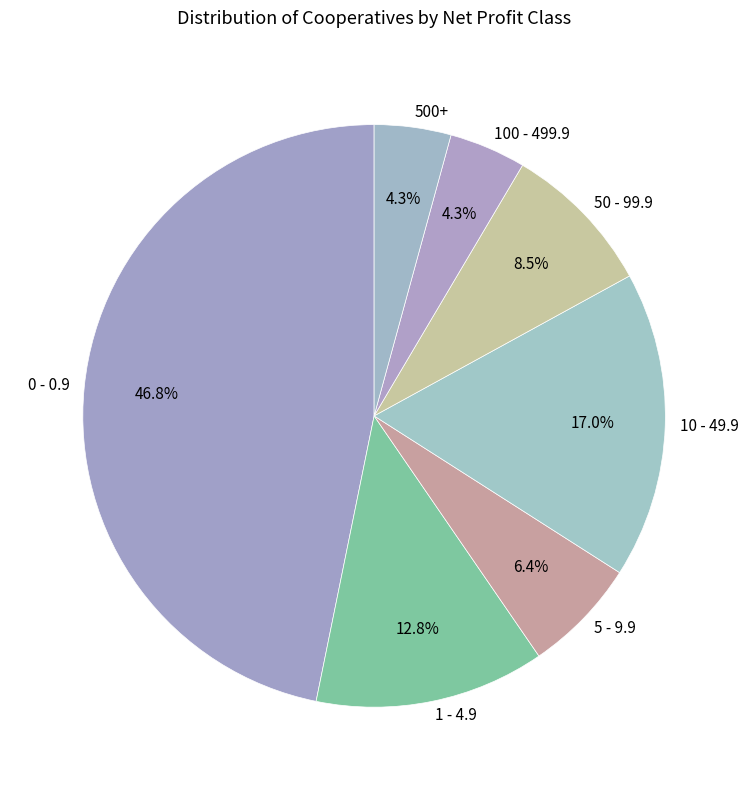

Does any single category account for the majority?

No